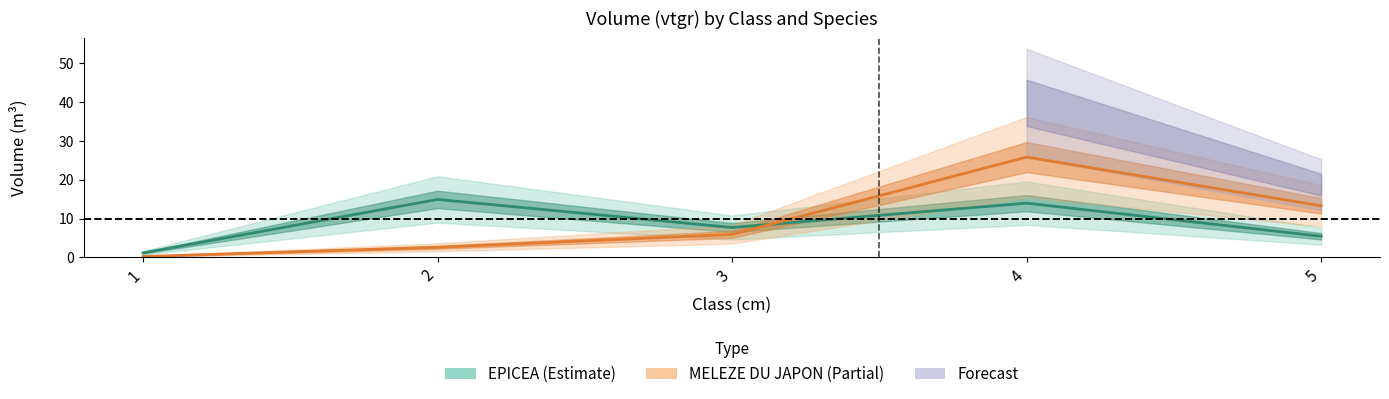

The EPICEA series shows 1.2 at 1. True or false?

True